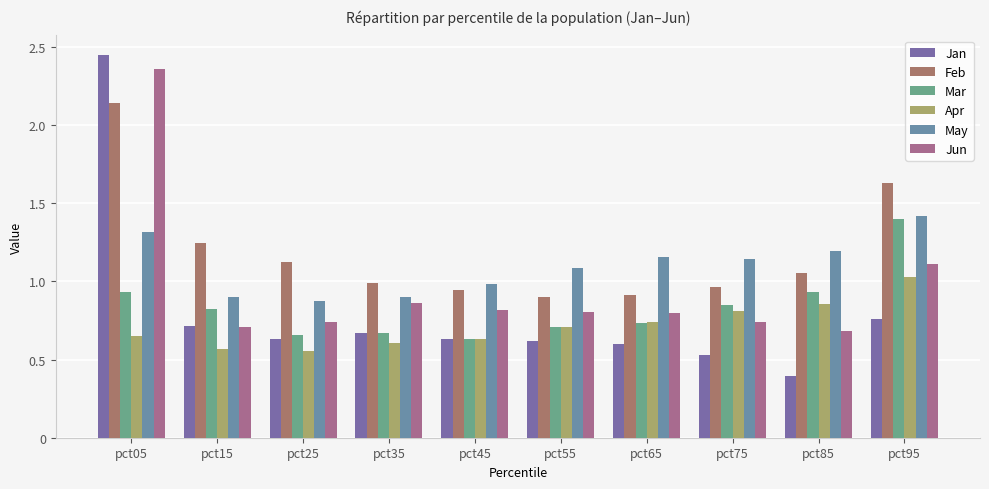

What is the maximum value shown in the chart?

2.5